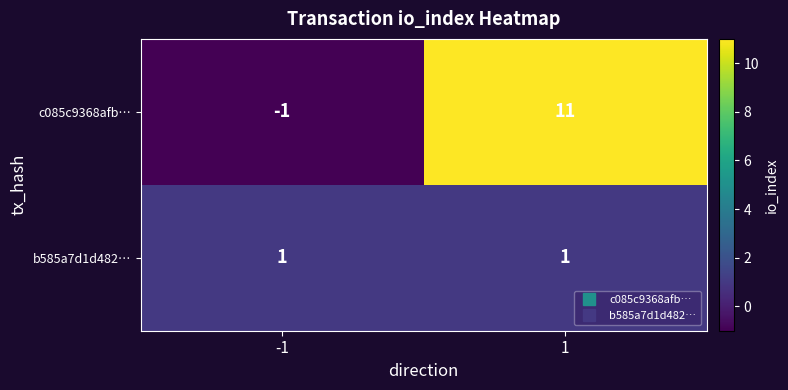

How many series are shown in this chart?

2